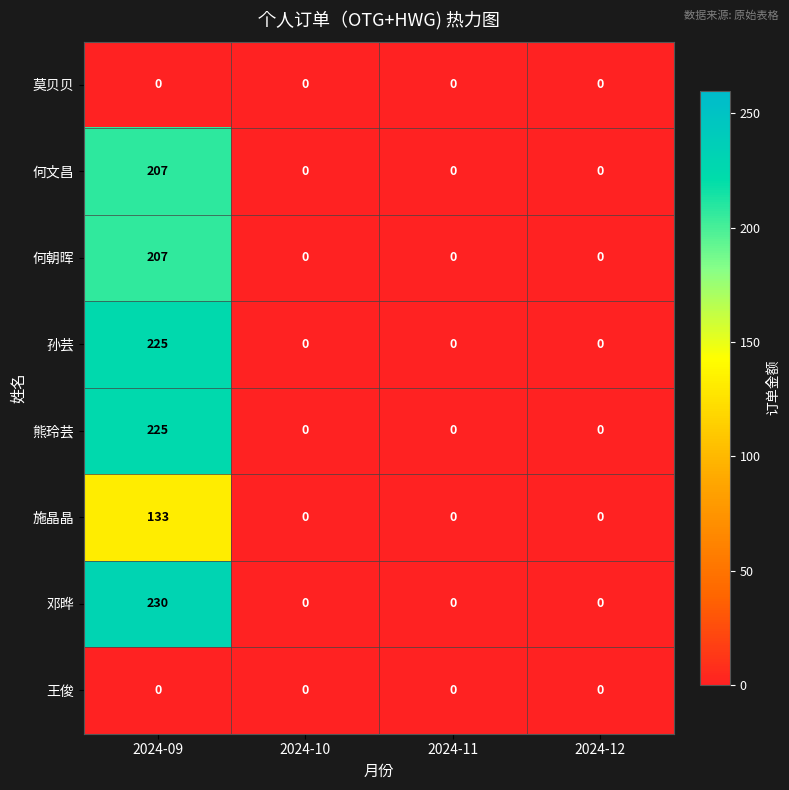

Which series has the largest total across all categories?

邓晔